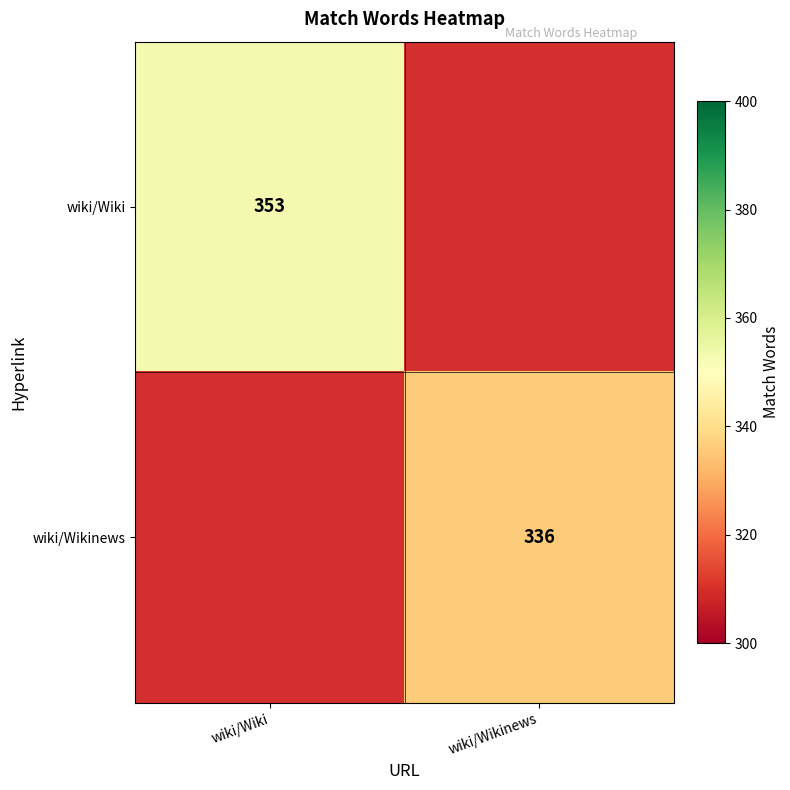

The wiki/Wikinews series shows 485 at wiki/Wikinews. True or false?

False